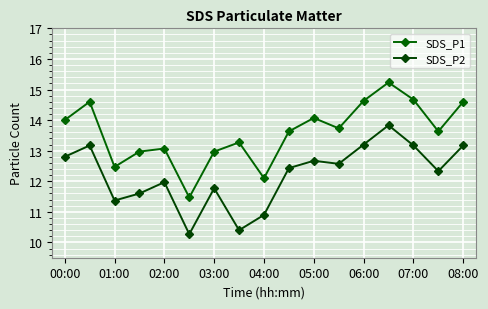

How many series are shown in this chart?

2